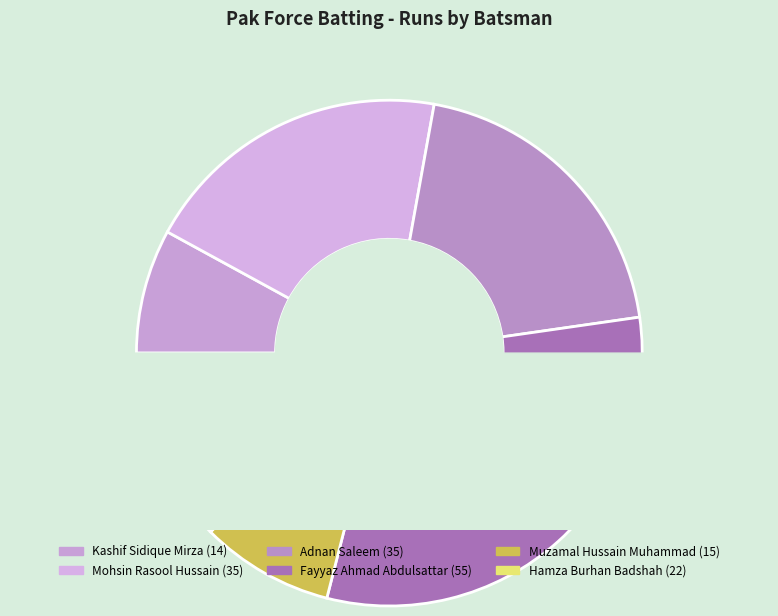

To the nearest percent, what is the difference between the Hamza Burhan Badshah and Fayyaz Ahmad Abdulsattar slice percentages?

19%